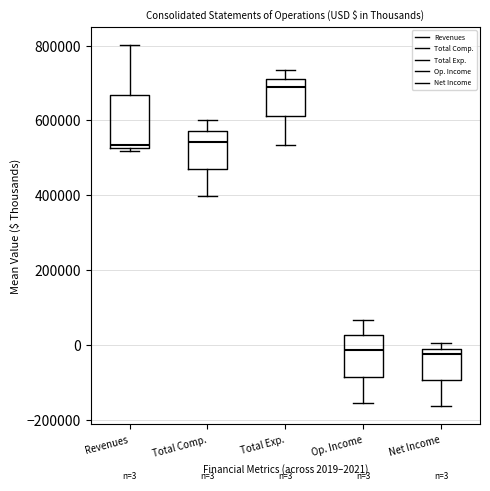

Comparing the boxes themselves (not the whiskers), which one is the tallest?

Revenues